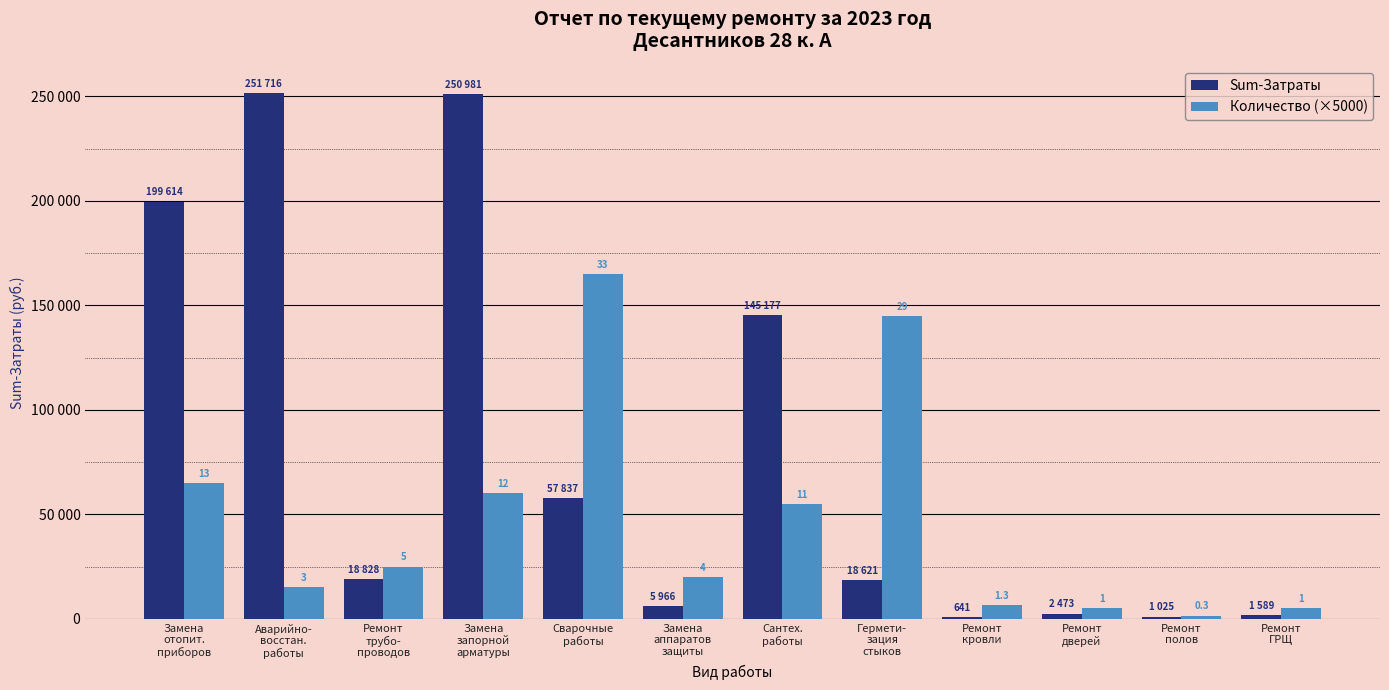

What are all the series names shown in the legend?

Sum-Затраты, Количество (×5000)